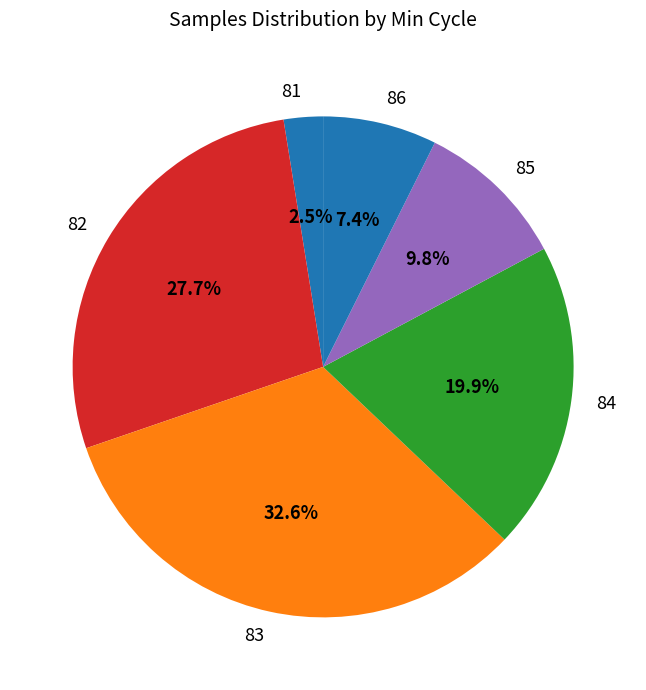

Between 81 and 86, which is larger?

86